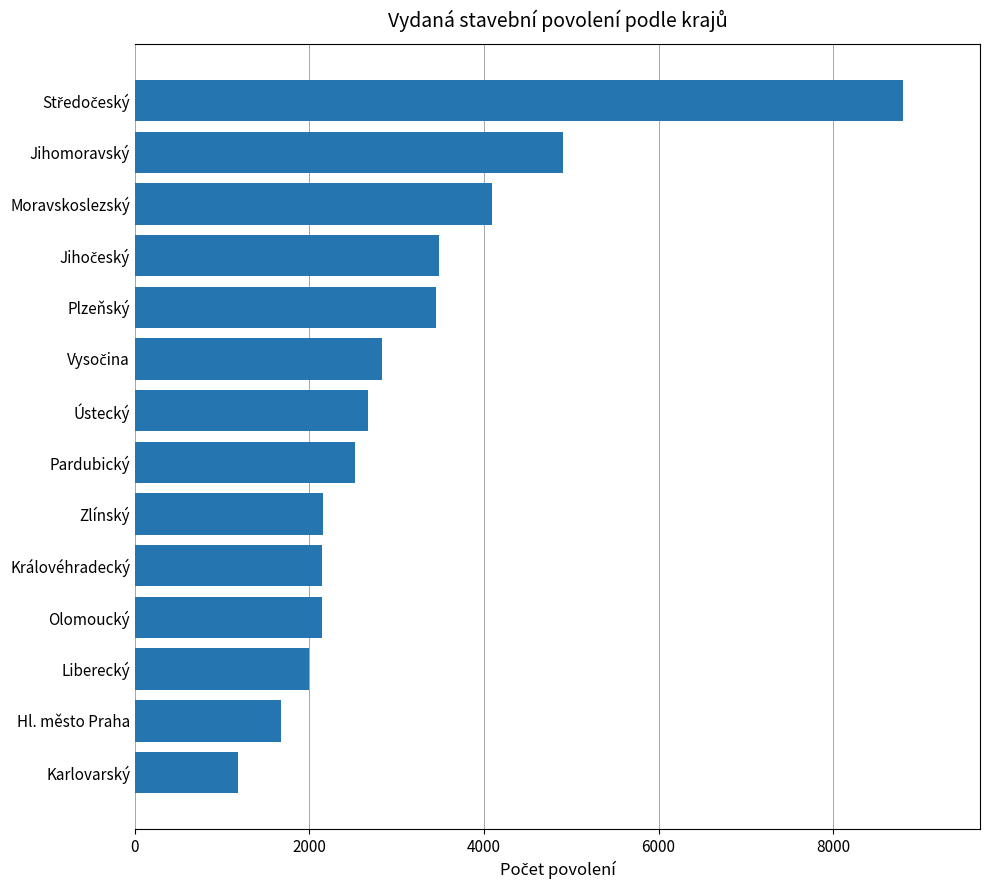

What is the sum of all values?

44051